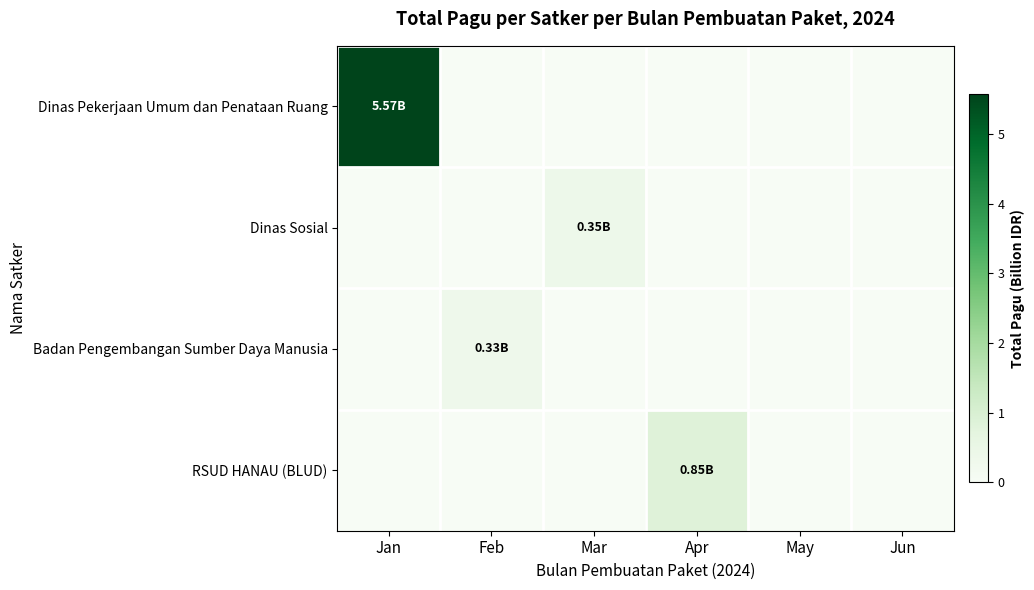

How many series are shown in this chart?

4